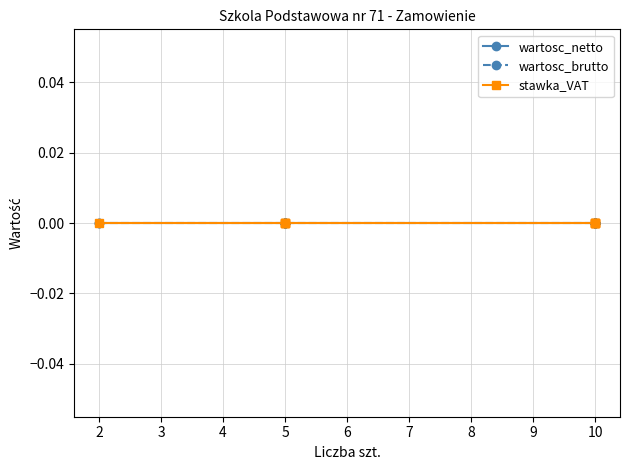

Is it true that Liczba_szt equals 3 at 9.?

False